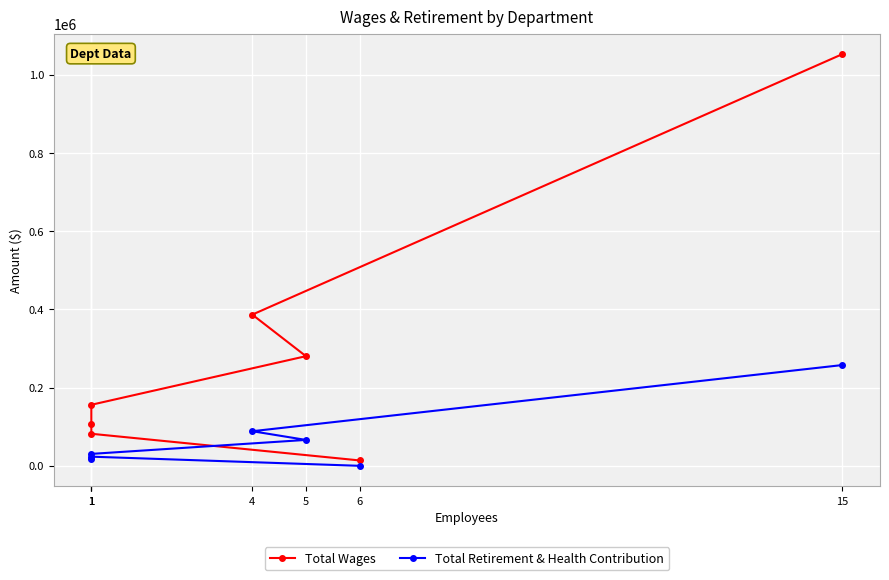

Reading left to right, extract all data points from this chart.

Total Wages: 15=1053118	4=386740	5=280450	1=156122	1=106974	1=81978	6=13775
Total Retirement & Health Contribution: 15=257771	4=88497	5=66236	1=30511	1=18401	1=23395	6=0